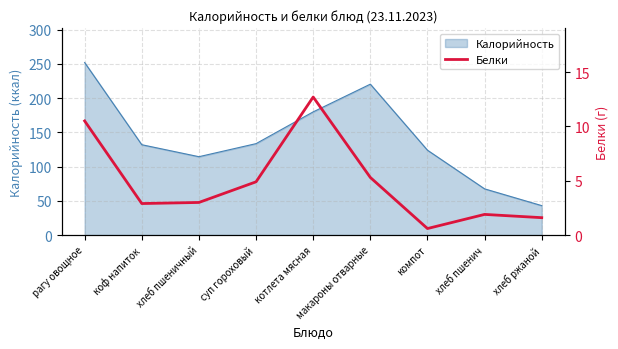

How many values are below 3?

4